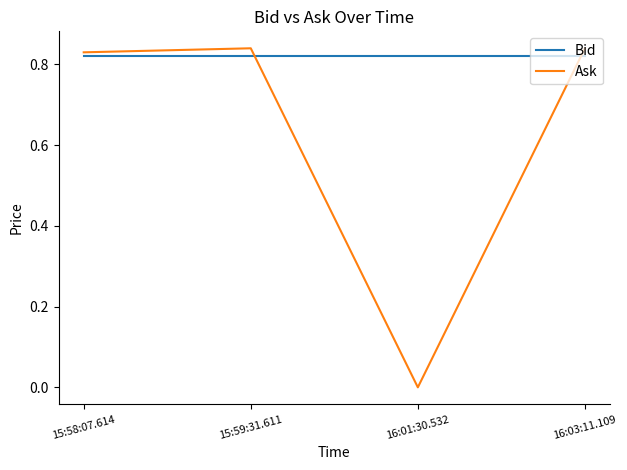

How many times do Ask and Bid cross each other?

2